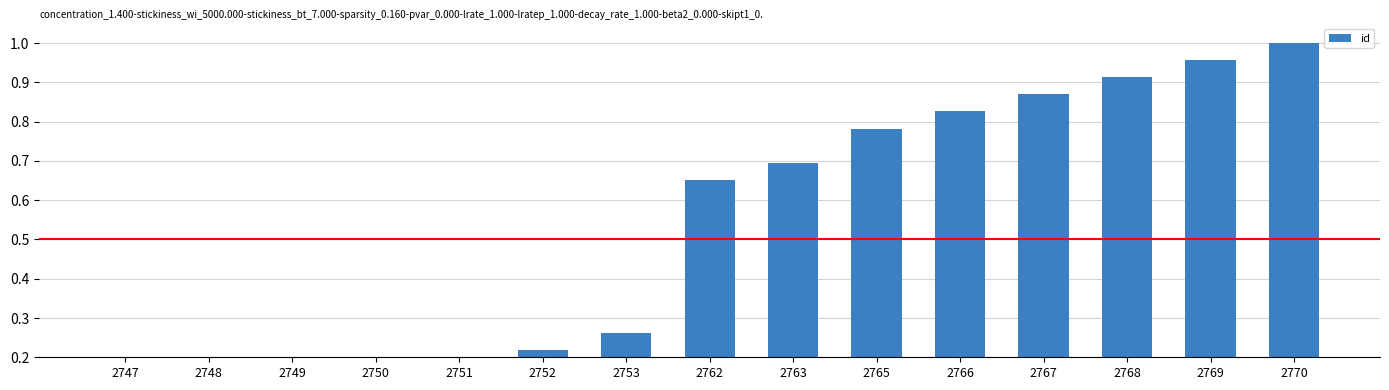

Is it true that the value at 2769 is 1.0?

True